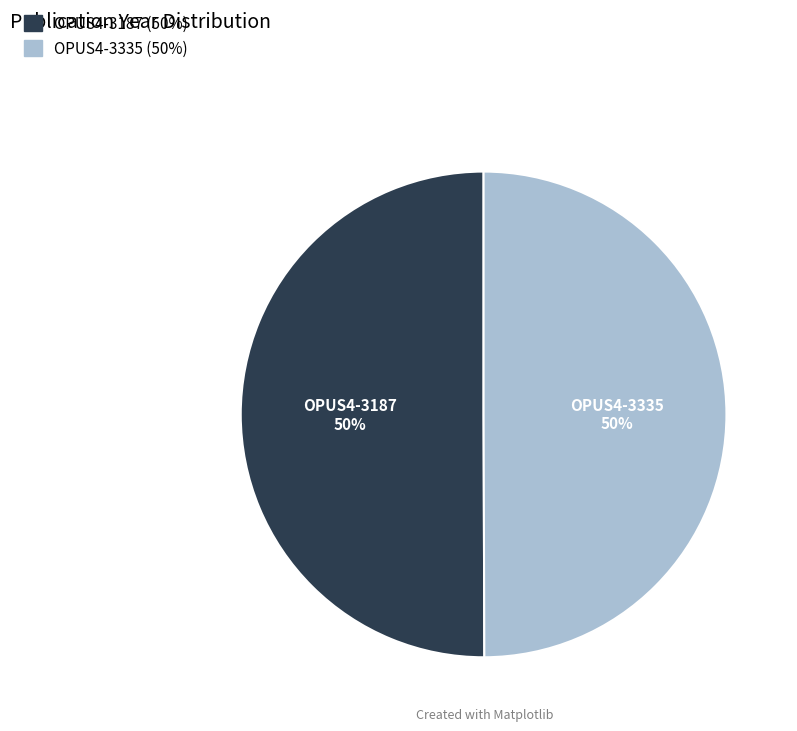

Do OPUS4-3335 and OPUS4-3187 together represent more than half of the pie?

Yes